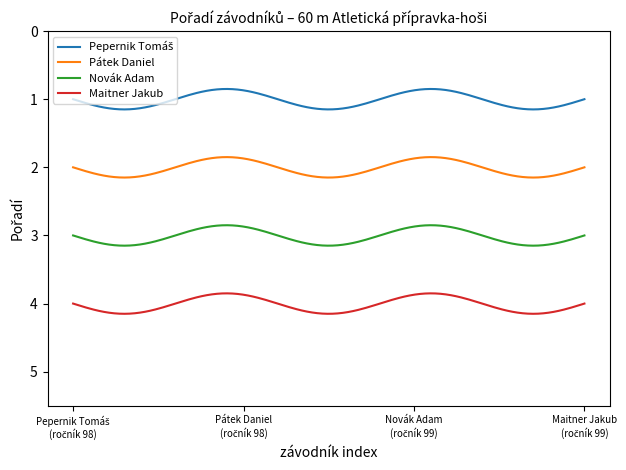

How many lines are shown in the chart?

4